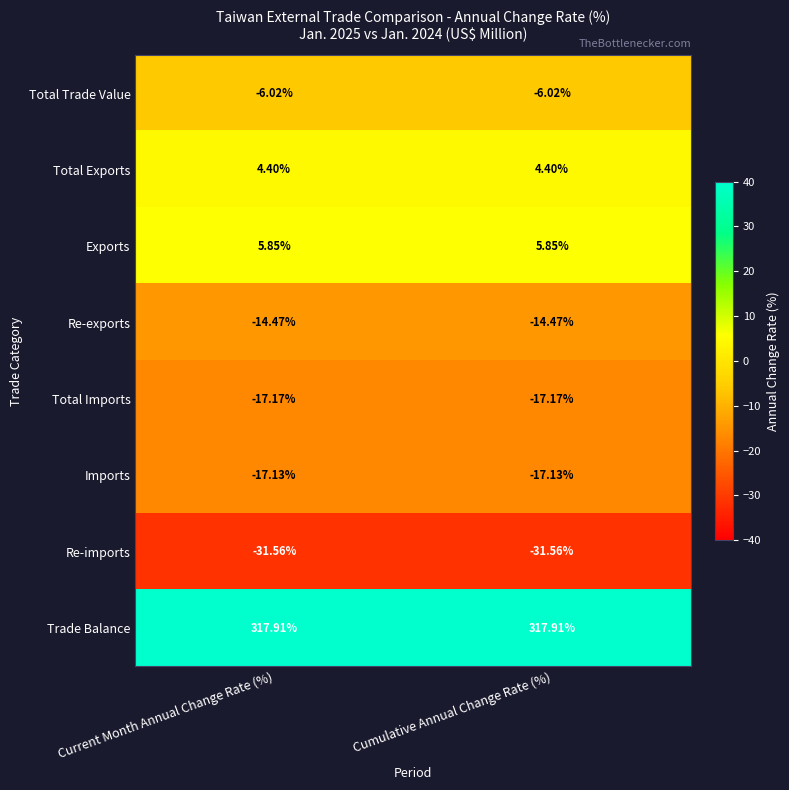

Is the value of Re-exports at Cumulative Annual Change Rate (%) greater than the value of Re-imports at Current Month Annual Change Rate (%)?

Yes